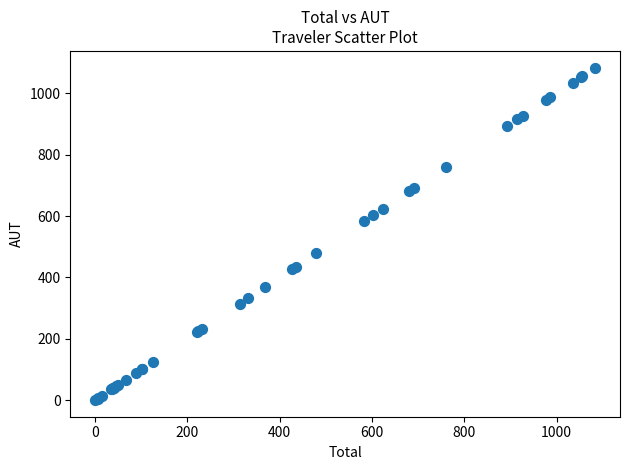

What Y value in the scatter plot is closest to 541?

582.4